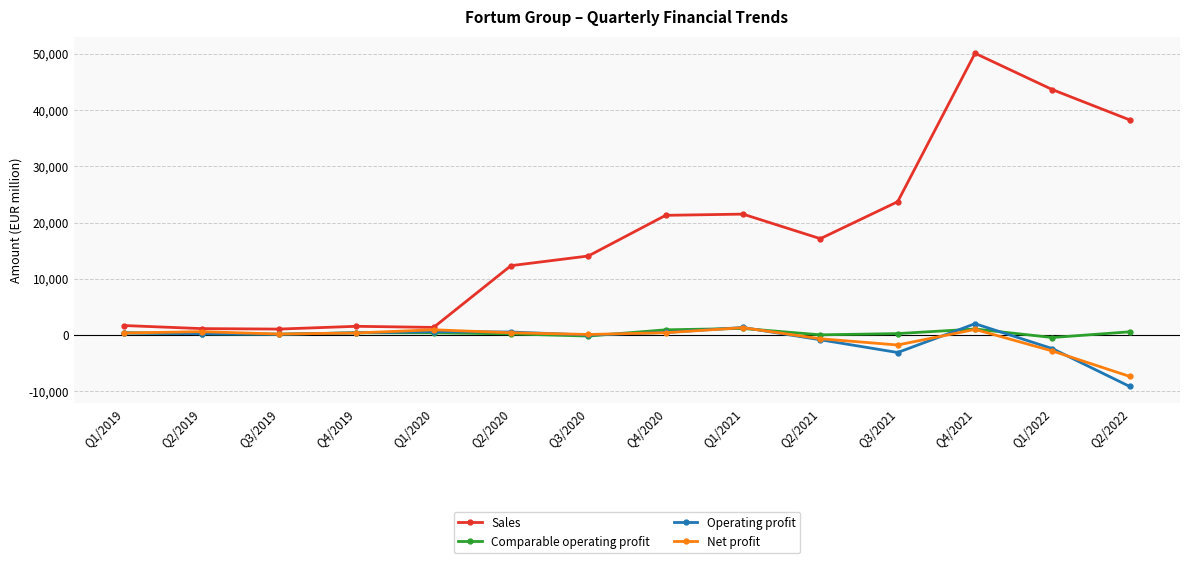

At which category is the sum across all series the highest?

Q4/2021